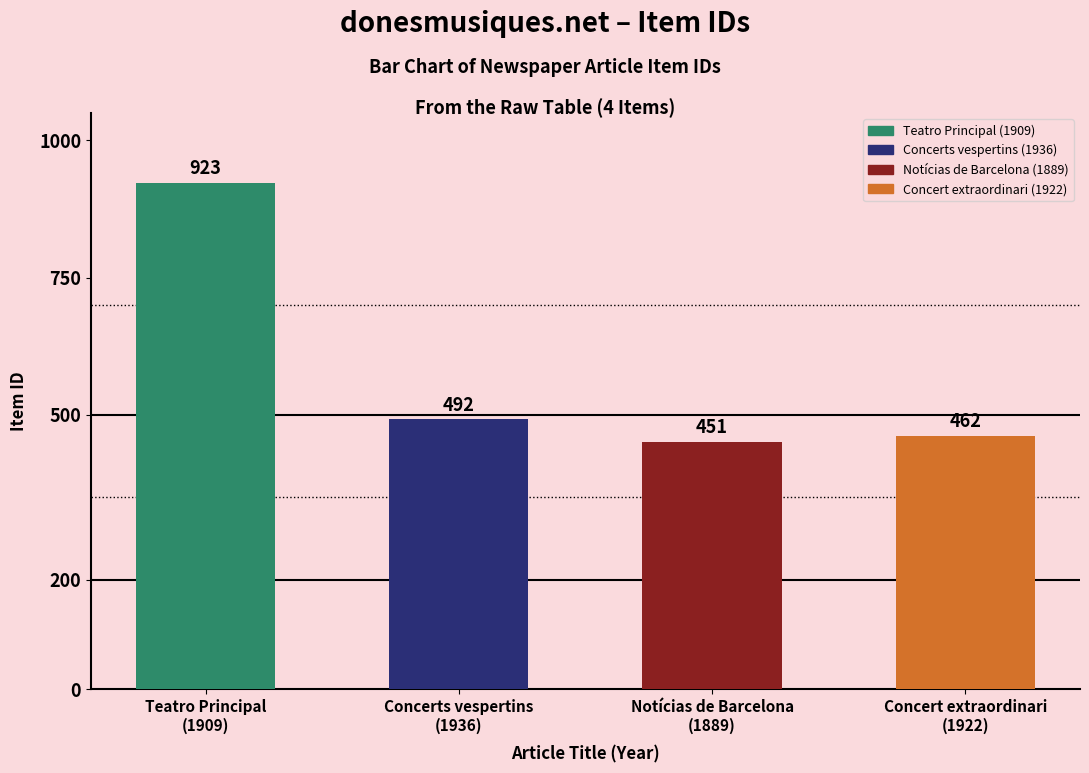

What position from the right is Concert extraordinari
(1922)?

1